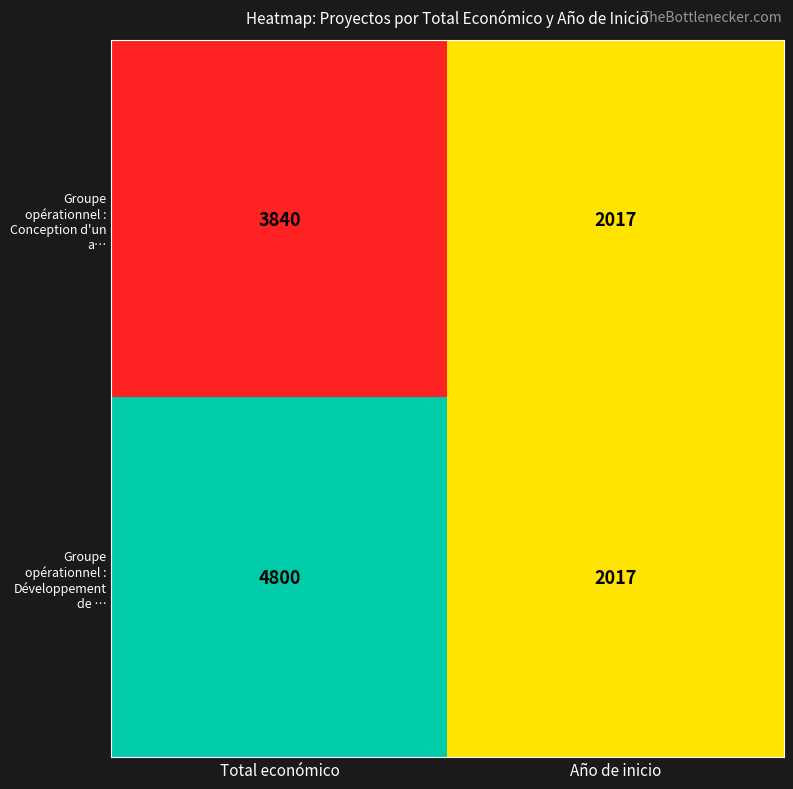

Reading left to right, extract all data points from this chart.

Groupe opérationnel : Conception d'un a…: Total económico=3840	Año de inicio=2017
Groupe opérationnel : Développement de …: Total económico=4800	Año de inicio=2017